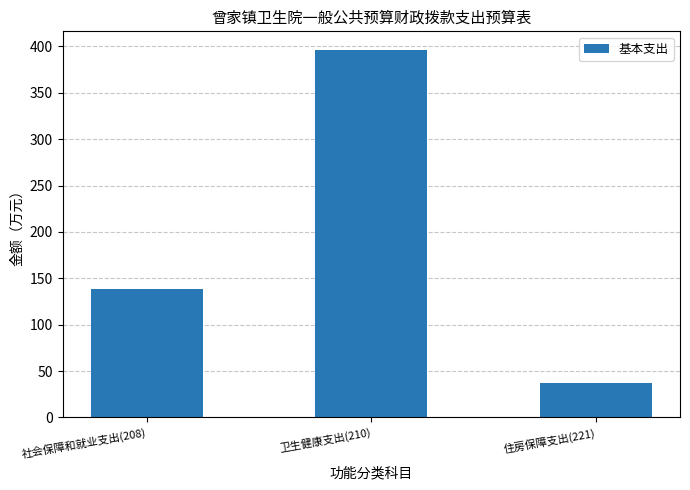

What is the sum of the values at 社会保障和就业支出(208) and 卫生健康支出(210)?

535.2